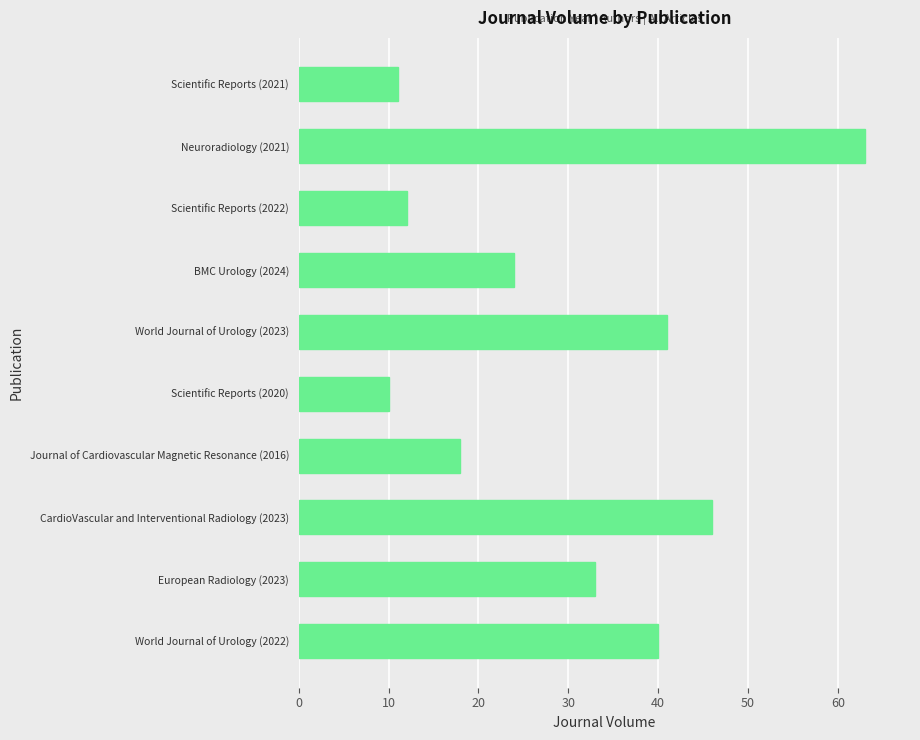

What is the maximum value shown in the chart?

63